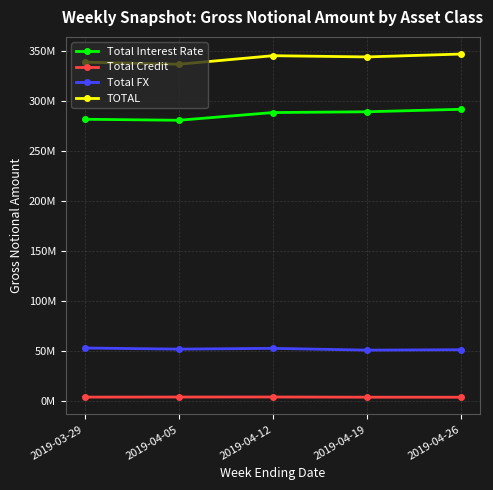

In TOTAL, how many points are lower than both neighbors (excluding endpoints)?

2